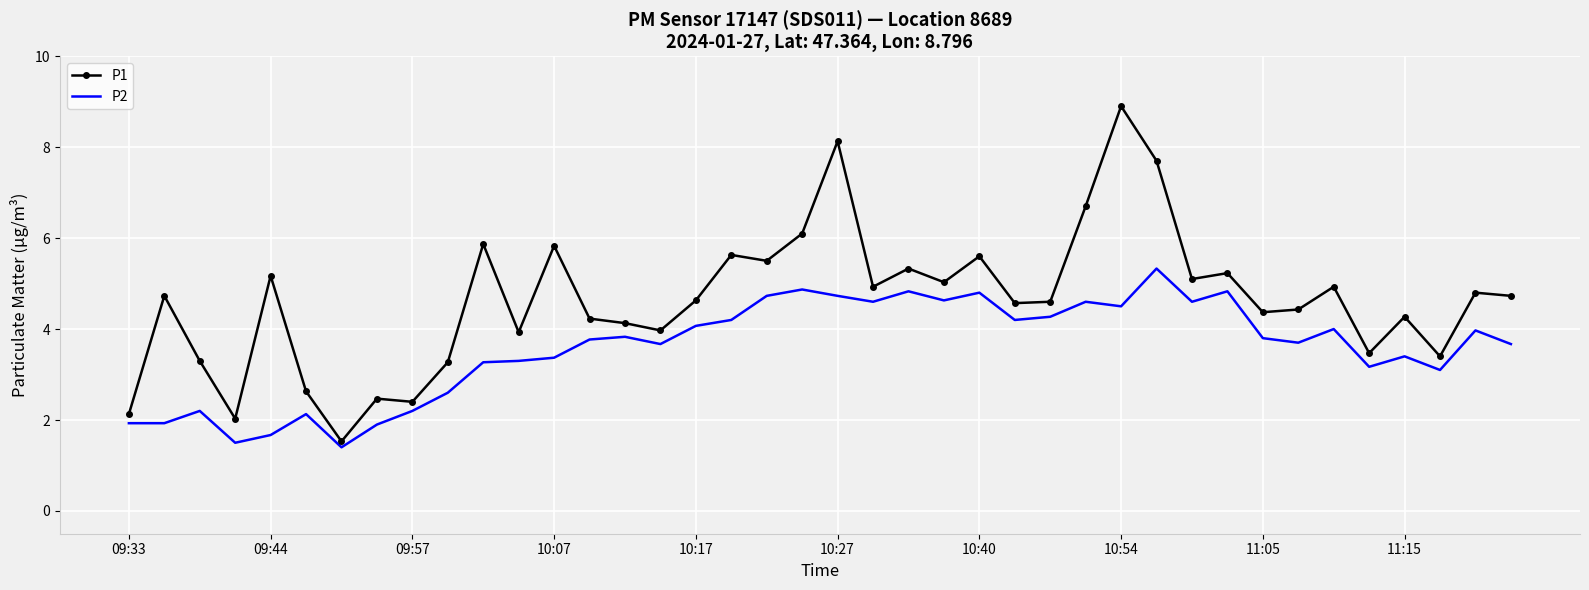

Which series has the largest range (max minus min)?

P1